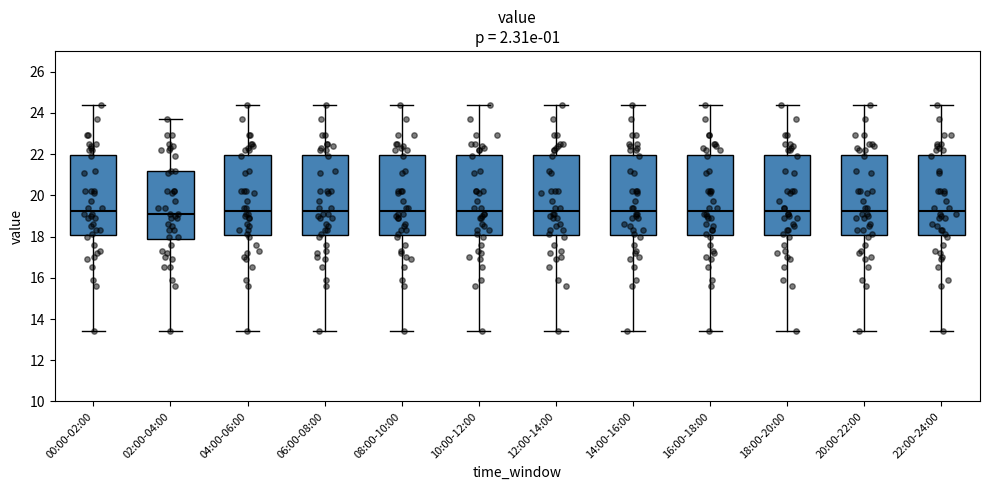

Reading left to right, read every box against the y-axis: the position of its median line, the range the box covers, and the ends of its whiskers. The values are not printed on the chart, so give them approximately, as read against the axis.

00:00-02:00: median 19.2, box 18.0 to 22.0, whiskers 13.4 to 24.4
02:00-04:00: median 19.2, box 18.0 to 21.2, whiskers 13.4 to 23.8
04:00-06:00: median 19.2, box 18.0 to 22.0, whiskers 13.4 to 24.4
06:00-08:00: median 19.2, box 18.0 to 22.0, whiskers 13.4 to 24.4
08:00-10:00: median 19.2, box 18.0 to 22.0, whiskers 13.4 to 24.4
10:00-12:00: median 19.2, box 18.0 to 22.0, whiskers 13.4 to 24.4
12:00-14:00: median 19.2, box 18.0 to 22.0, whiskers 13.4 to 24.4
14:00-16:00: median 19.2, box 18.0 to 22.0, whiskers 13.4 to 24.4
16:00-18:00: median 19.2, box 18.0 to 22.0, whiskers 13.4 to 24.4
18:00-20:00: median 19.2, box 18.0 to 22.0, whiskers 13.4 to 24.4
20:00-22:00: median 19.2, box 18.0 to 22.0, whiskers 13.4 to 24.4
22:00-24:00: median 19.2, box 18.0 to 22.0, whiskers 13.4 to 24.4